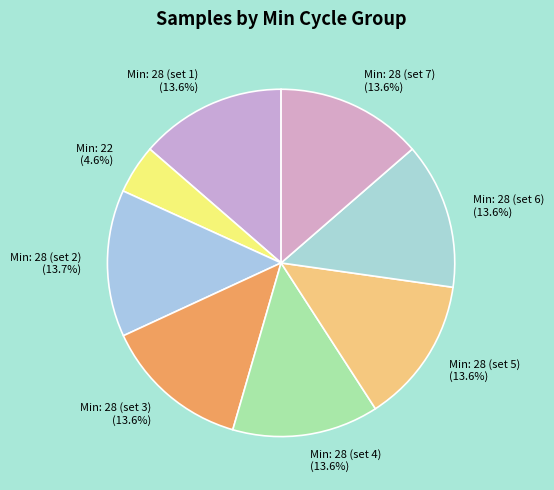

What is the total percentage of Min: 28 (set 5) (13.6%) and Min: 28 (set 7) (13.6%)?

27.2%